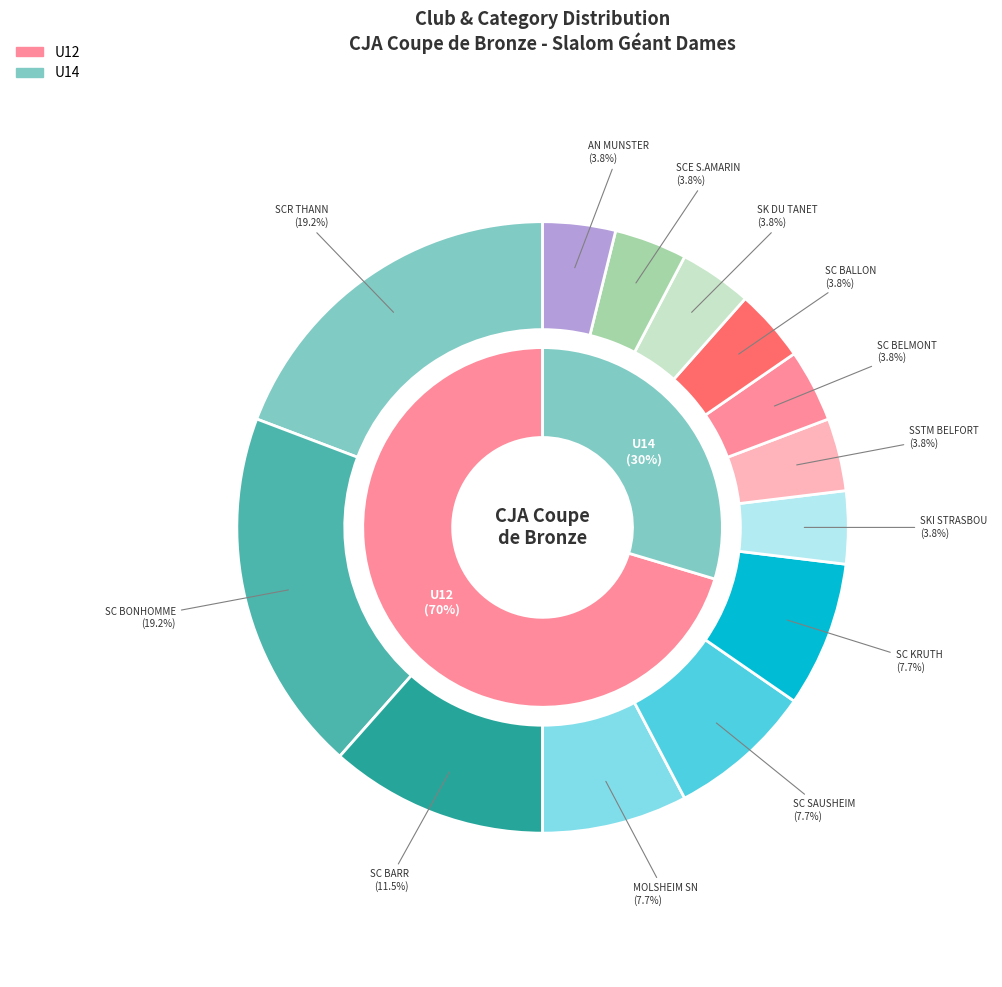

How many segments does this pie chart have?

2